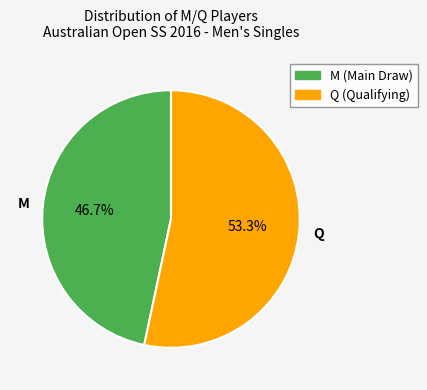

Combined, do M and Q account for over 50%?

Yes